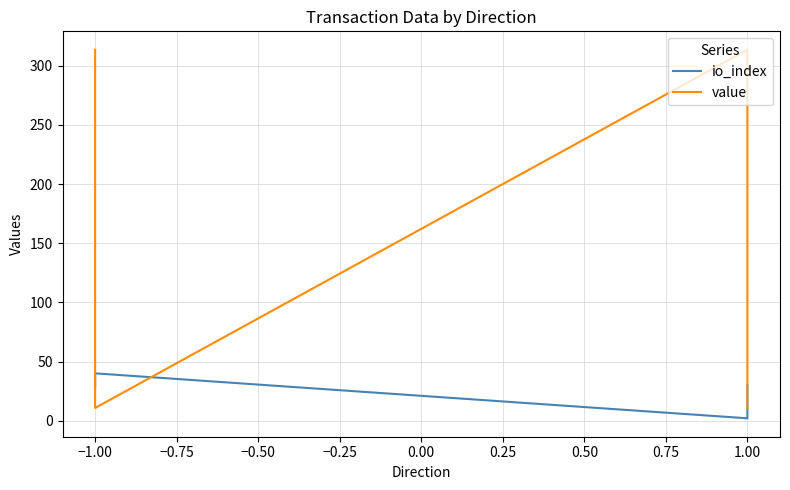

True or false: io_index has more than 1 points higher than both neighbors.

False